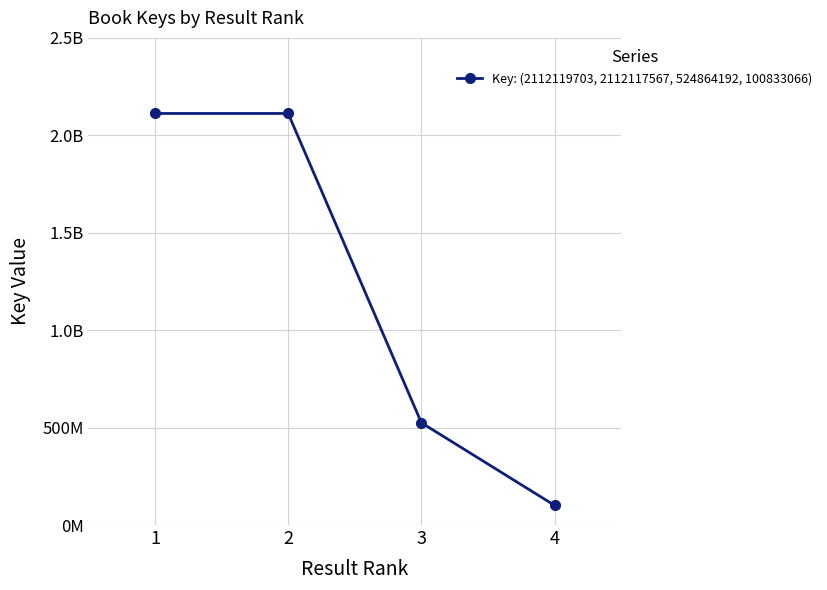

Between 4 and 2, which is larger?

2